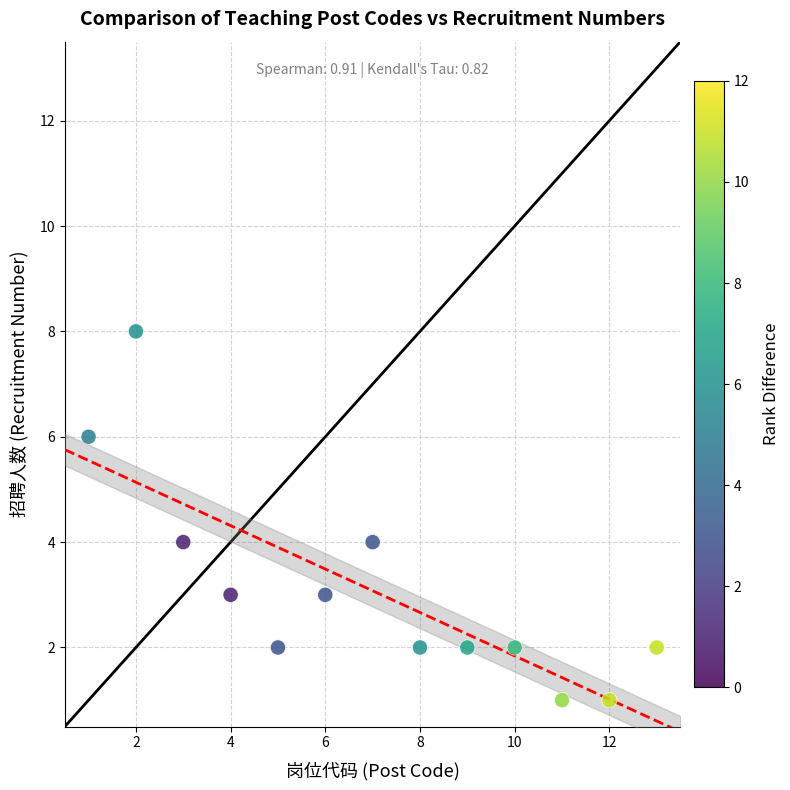

What is the range of Y values (max minus min)?

7